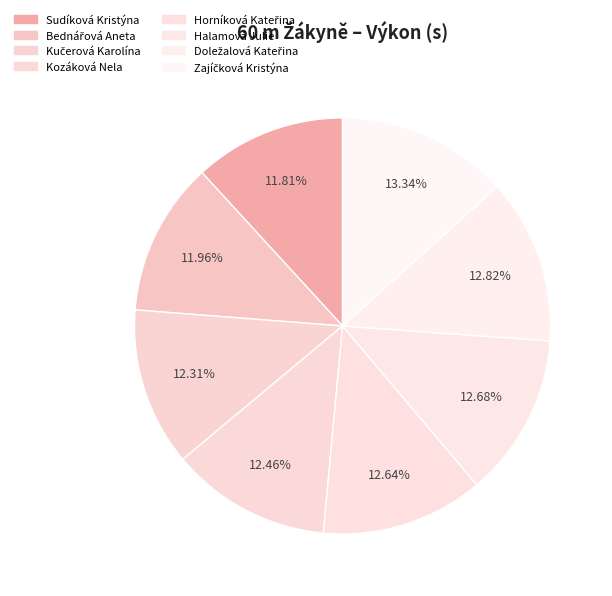

To the nearest percent, what portion does Doležalová Kateřina represent?

13%